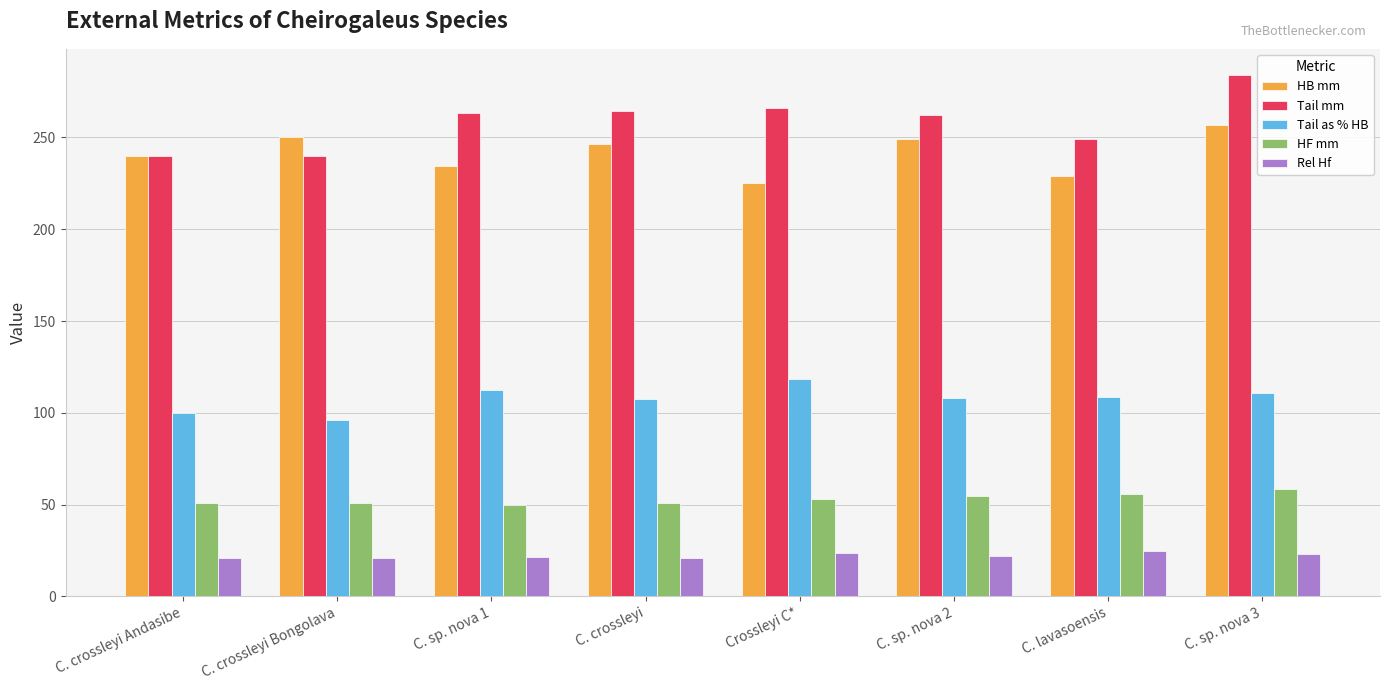

What position from the right is C. lavasoensis?

2